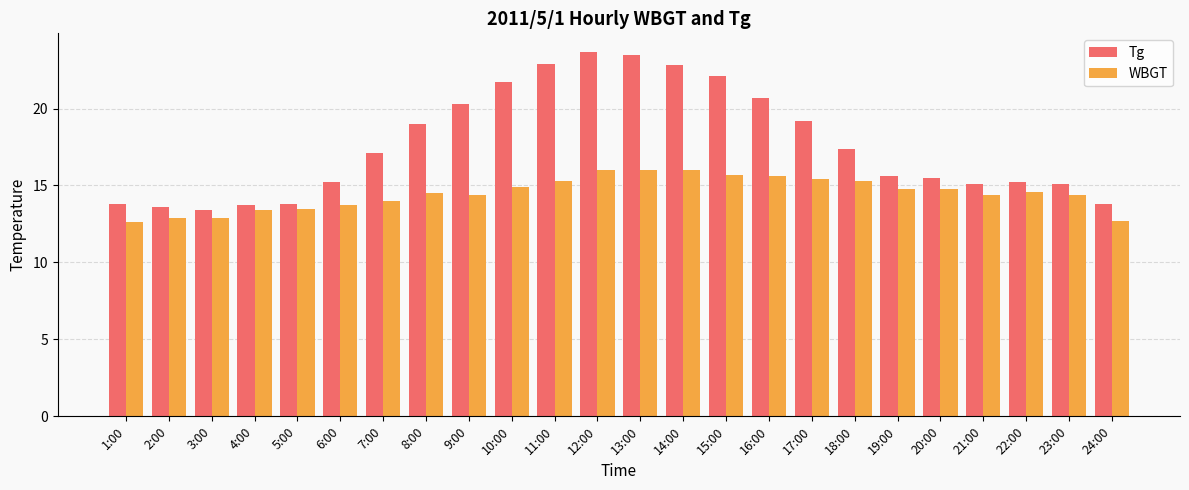

Read the WBGT value at 8:00.

14.5